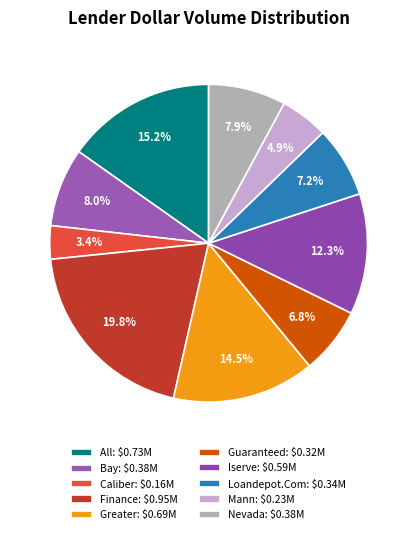

Count the number of slices in the pie.

10